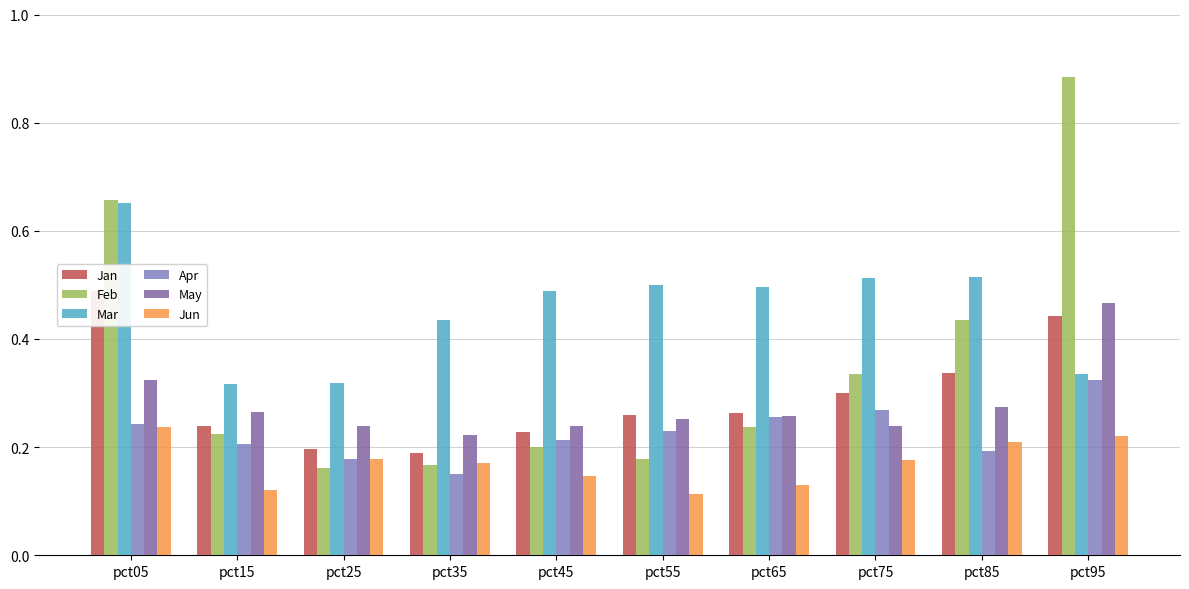

What is the sum of all Jun values?

1.7